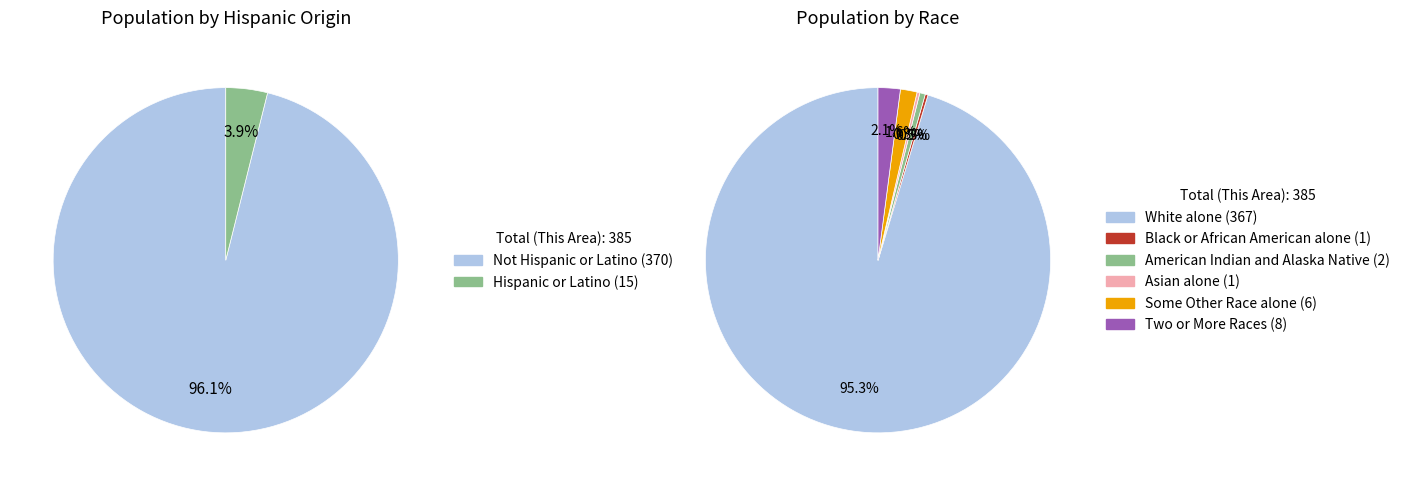

What is the largest slice in the pie chart?

Not Hispanic or Latino